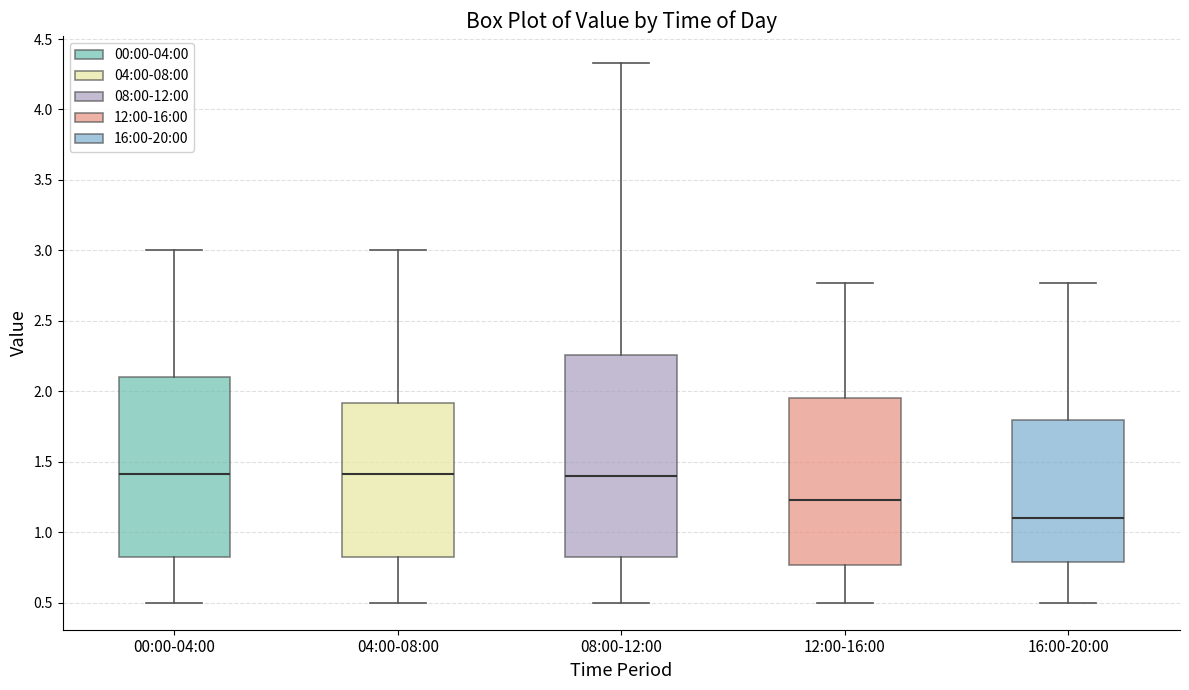

Reading left to right, read every box against the y-axis: the position of its median line, the range the box covers, and the ends of its whiskers. The values are not printed on the chart, so give them approximately, as read against the axis.

00:00-04:00: median 1.40, box 0.80 to 2.10, whiskers 0.50 to 3.00
04:00-08:00: median 1.40, box 0.80 to 1.90, whiskers 0.50 to 3.00
08:00-12:00: median 1.40, box 0.80 to 2.25, whiskers 0.50 to 4.35
12:00-16:00: median 1.25, box 0.75 to 1.95, whiskers 0.50 to 2.75
16:00-20:00: median 1.10, box 0.80 to 1.80, whiskers 0.50 to 2.75